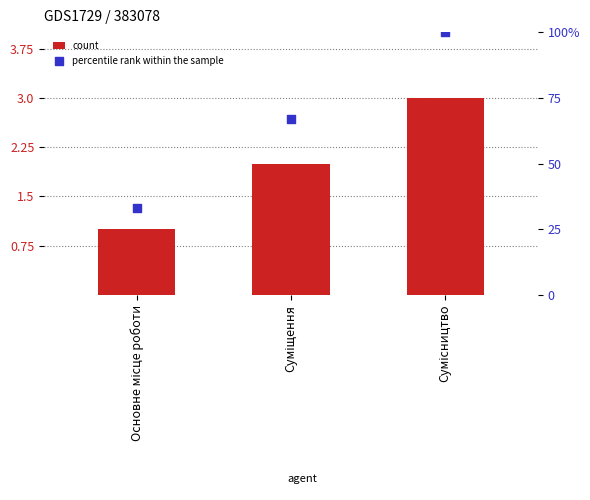

Which series has the largest Y range (max minus min)?

percentile rank within the sample